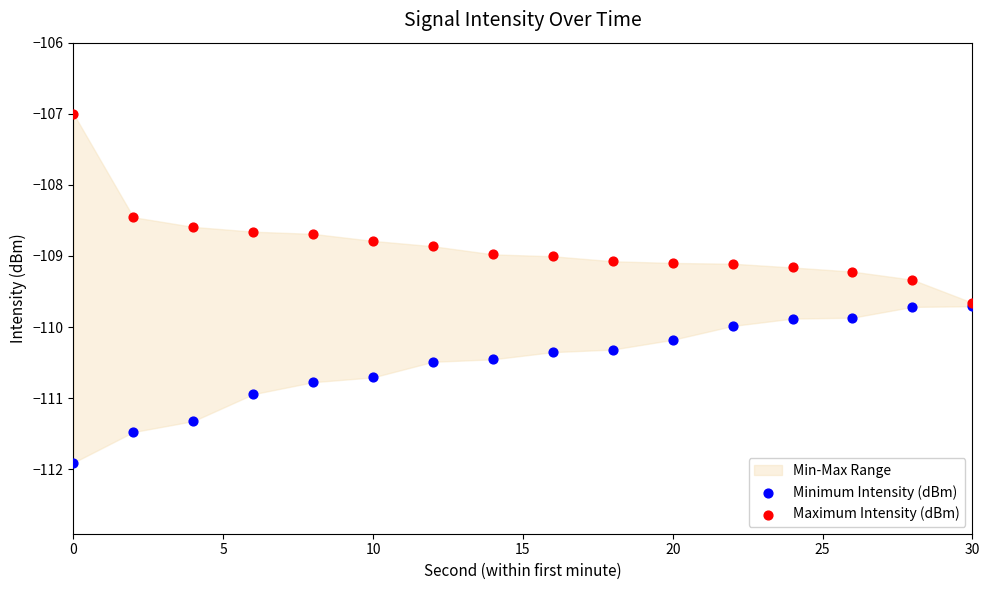

Which series contains the highest Y value?

Maximum Intensity (dBm)